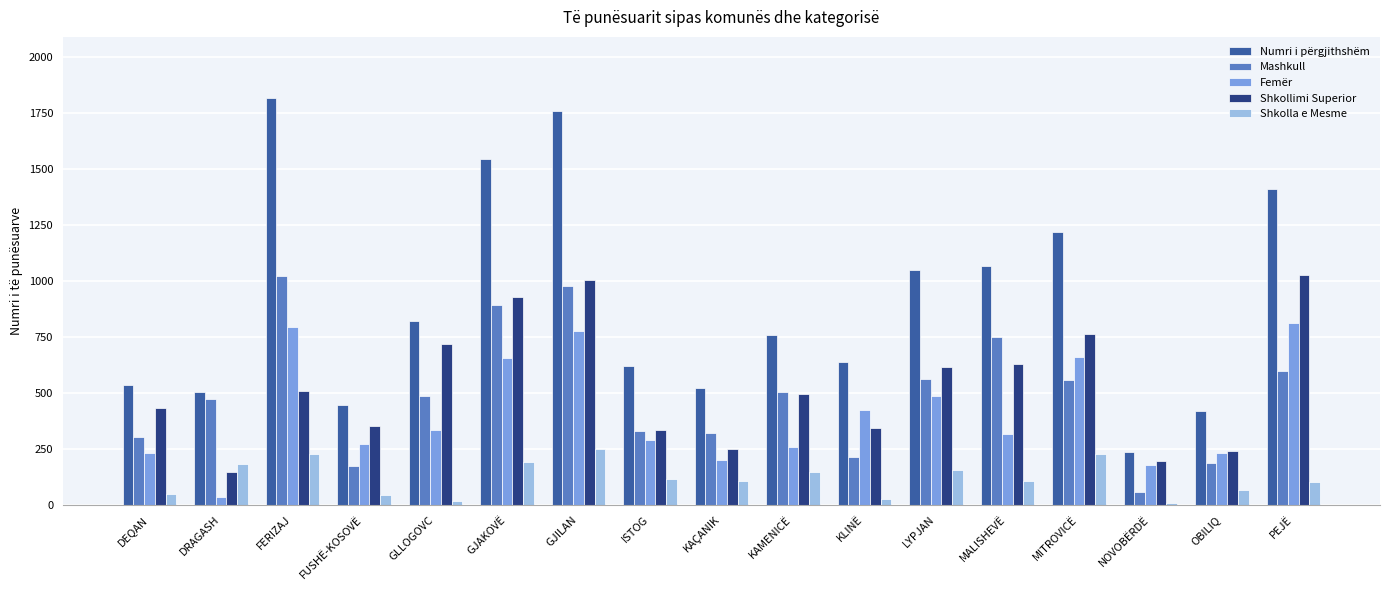

Is the value of Femër at PEJË greater than the value of Numri i përgjithshëm at OBILIQ?

Yes